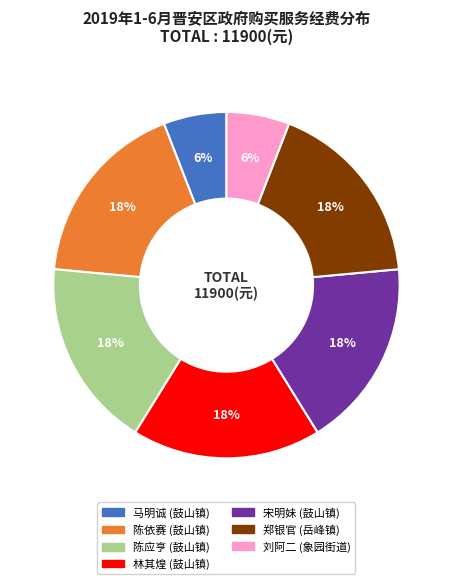

How many slices are in this pie chart?

7